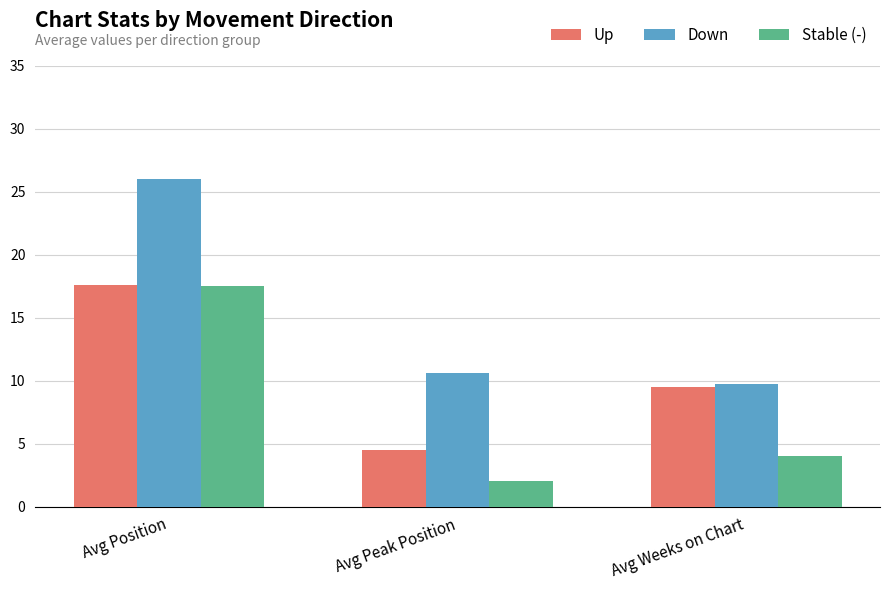

Which category has the lowest value in the Stable (-) series?

Avg Peak Position